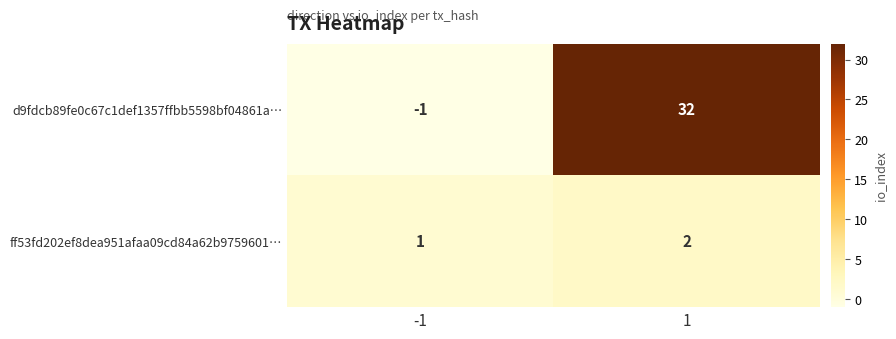

Which series changed the most between -1 and 1?

d9fdcb89fe0c67c1def1357ffbb5598bf04861a…